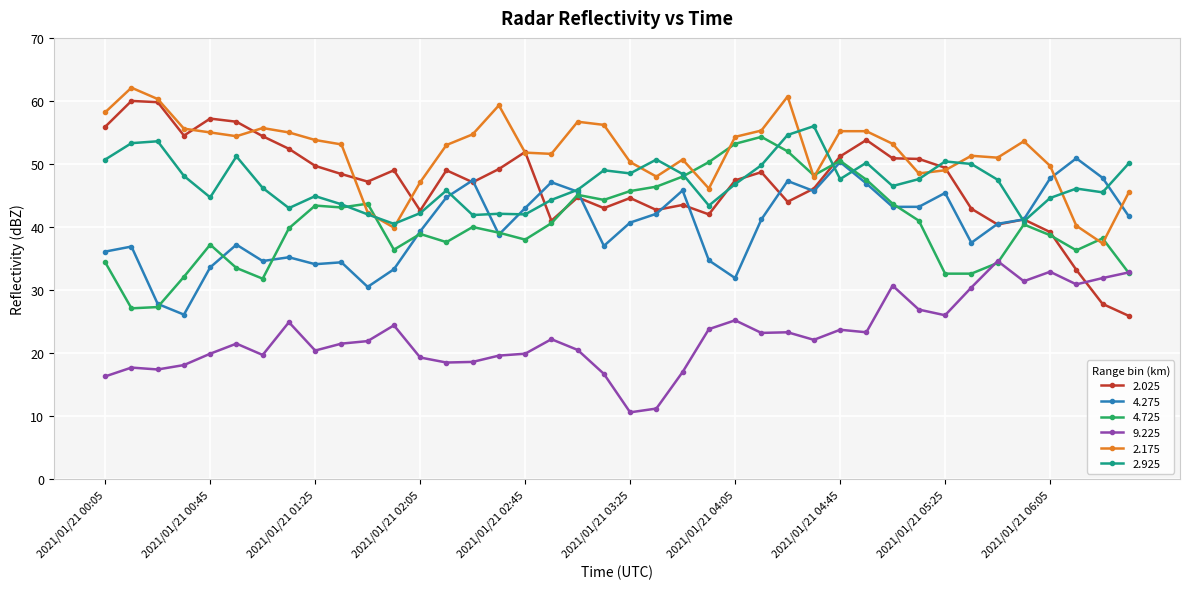

True or false: 2.925 and 9.225 intersect in this chart.

False